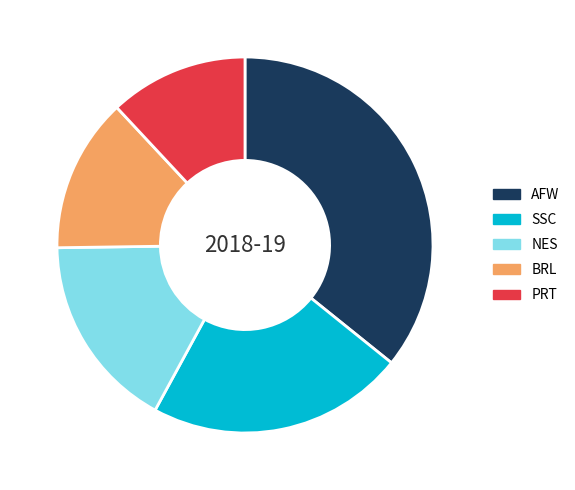

Is there a majority slice in this chart?

No